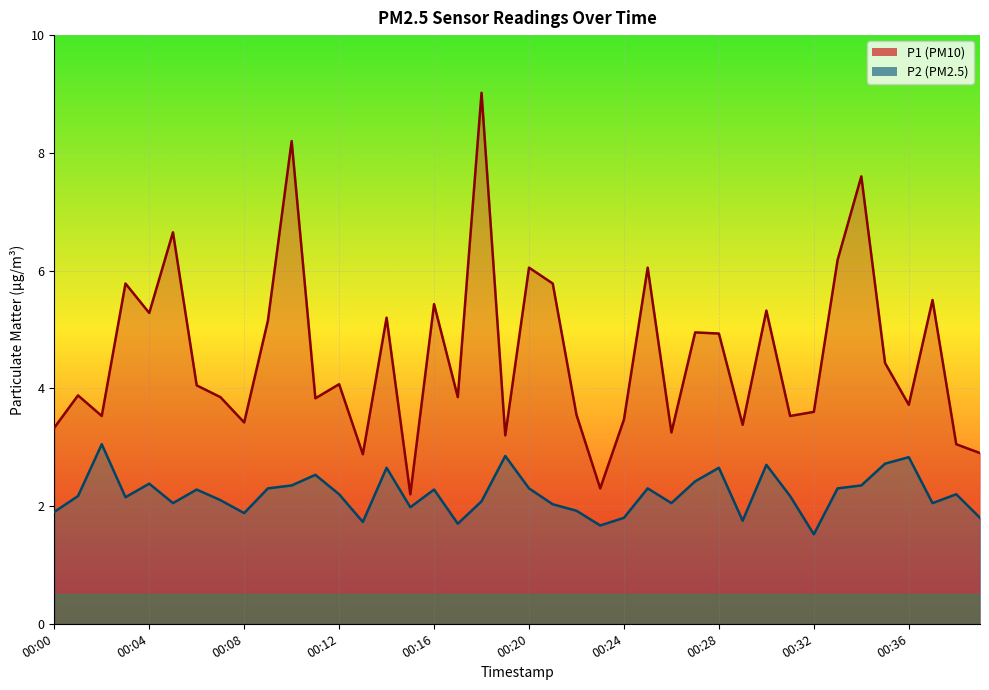

True or false: P1 and P2 intersect in this chart.

False